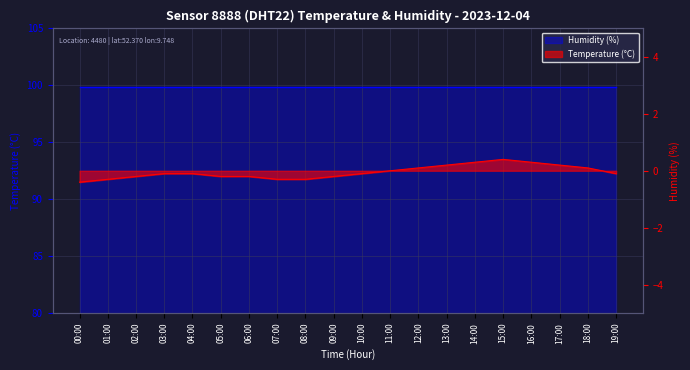

How many values are above zero?

7